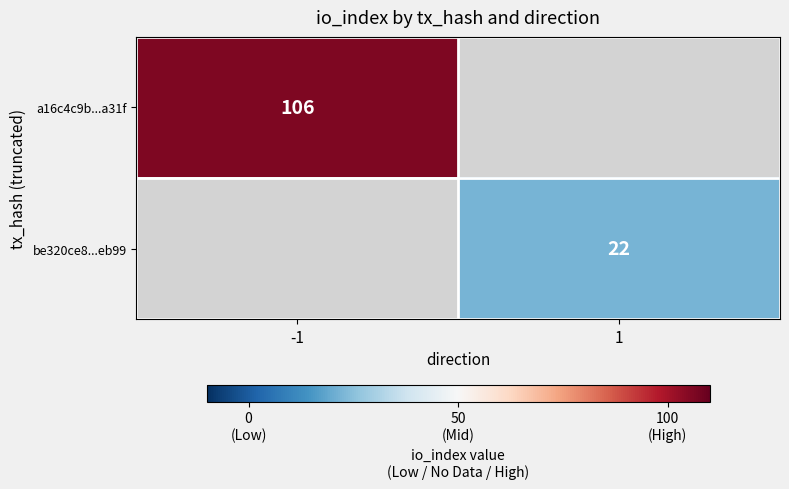

The be320ce8...eb99 series shows 30 at 1. True or false?

False